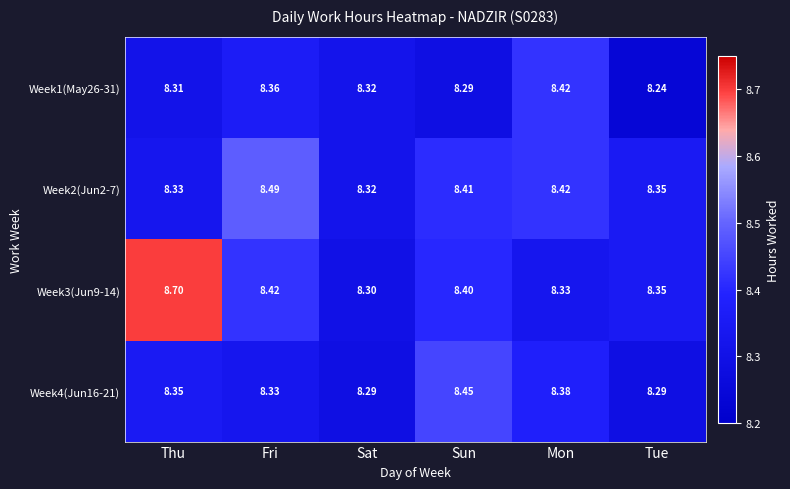

Count the number of data series in this chart.

4